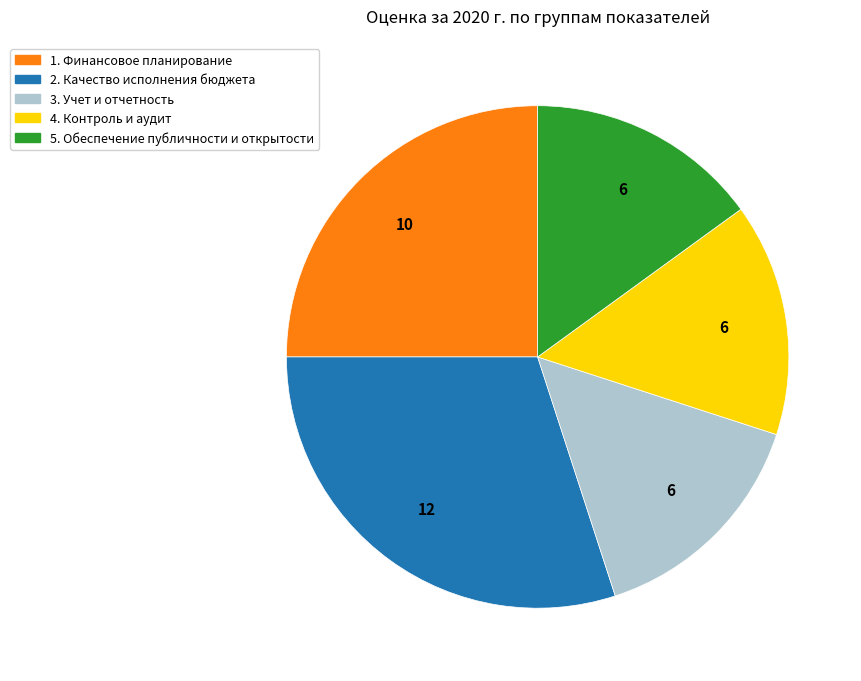

Is 2. Качество исполнения бюджета the majority of the pie?

No